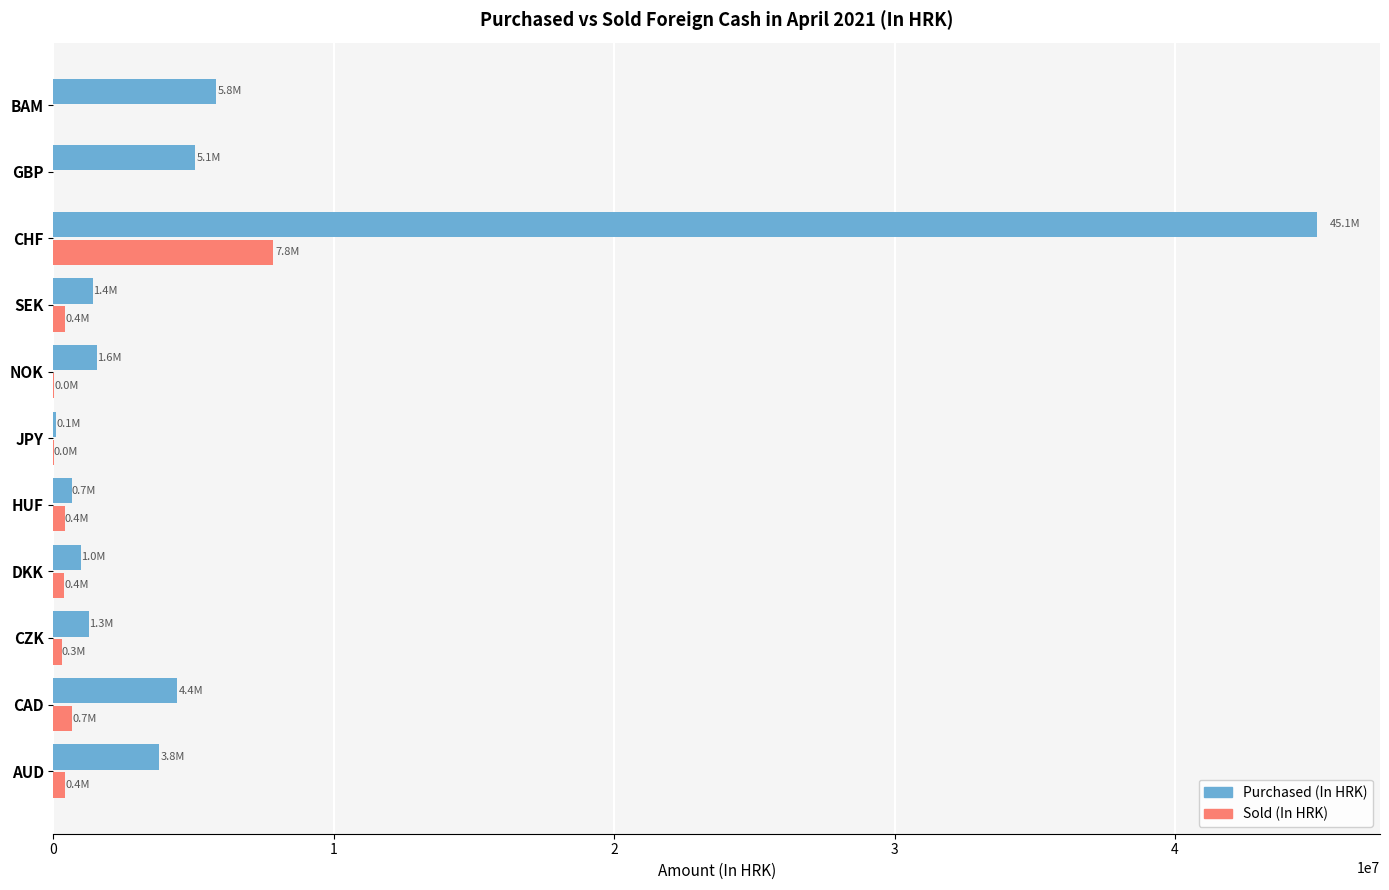

The Purchased (In HRK) series shows 24890000 at CHF. True or false?

False